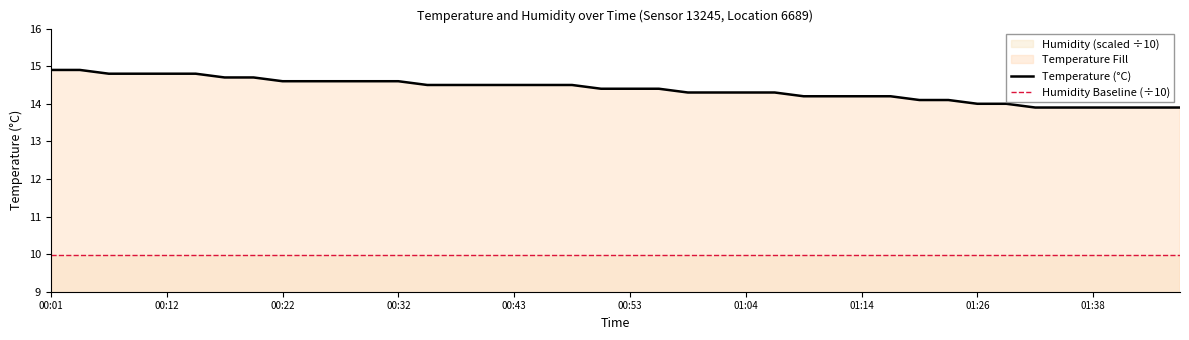

Rank the series by their maximum value, from lowest to highest.

Humidity Baseline (÷10), Temperature (°C)